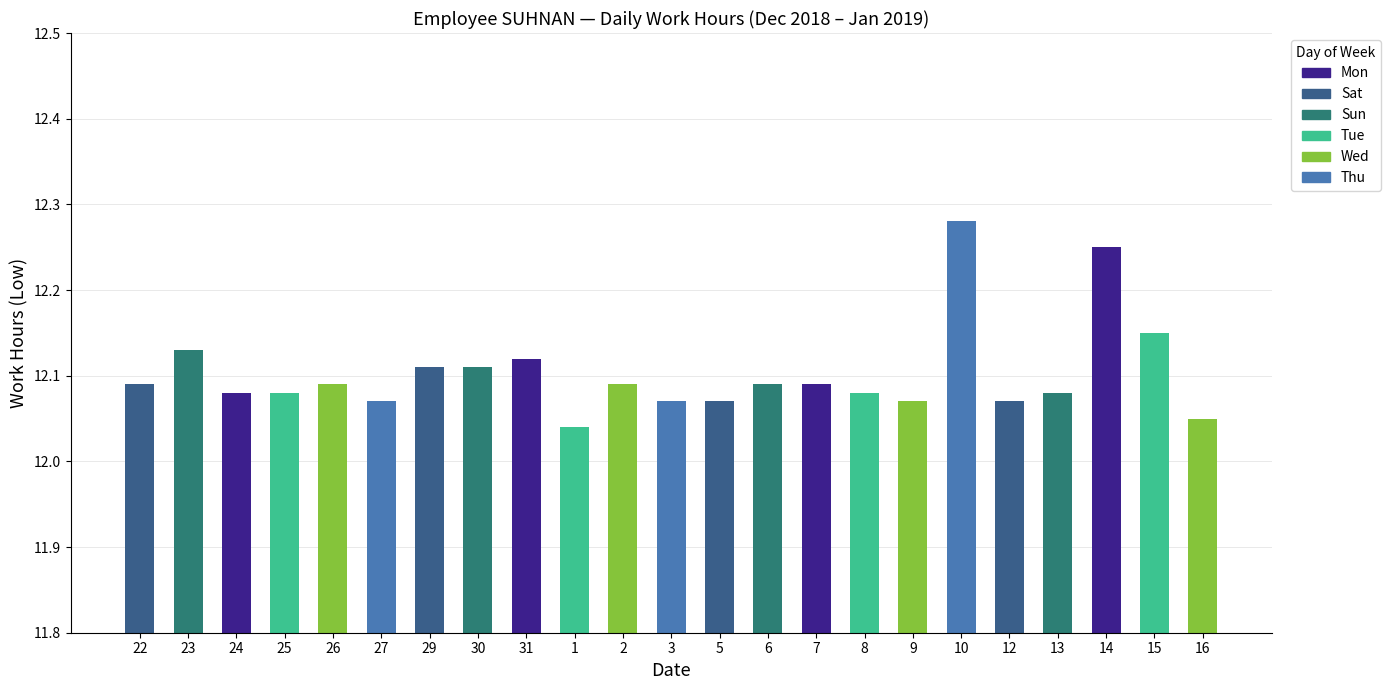

Does the chart contain any negative values?

No